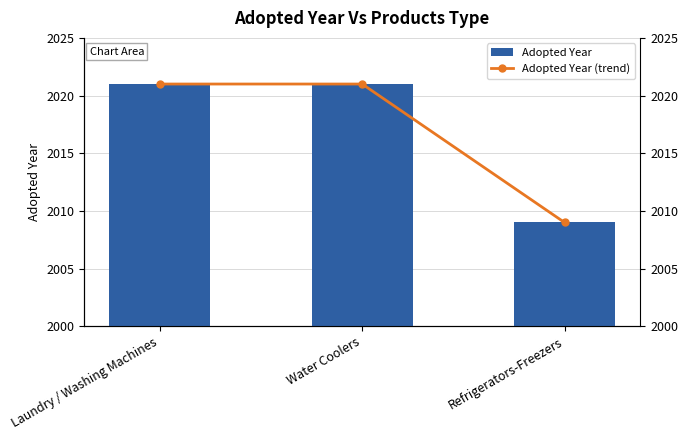

What is the label of the 1st bar from the left?

Laundry / Washing Machines